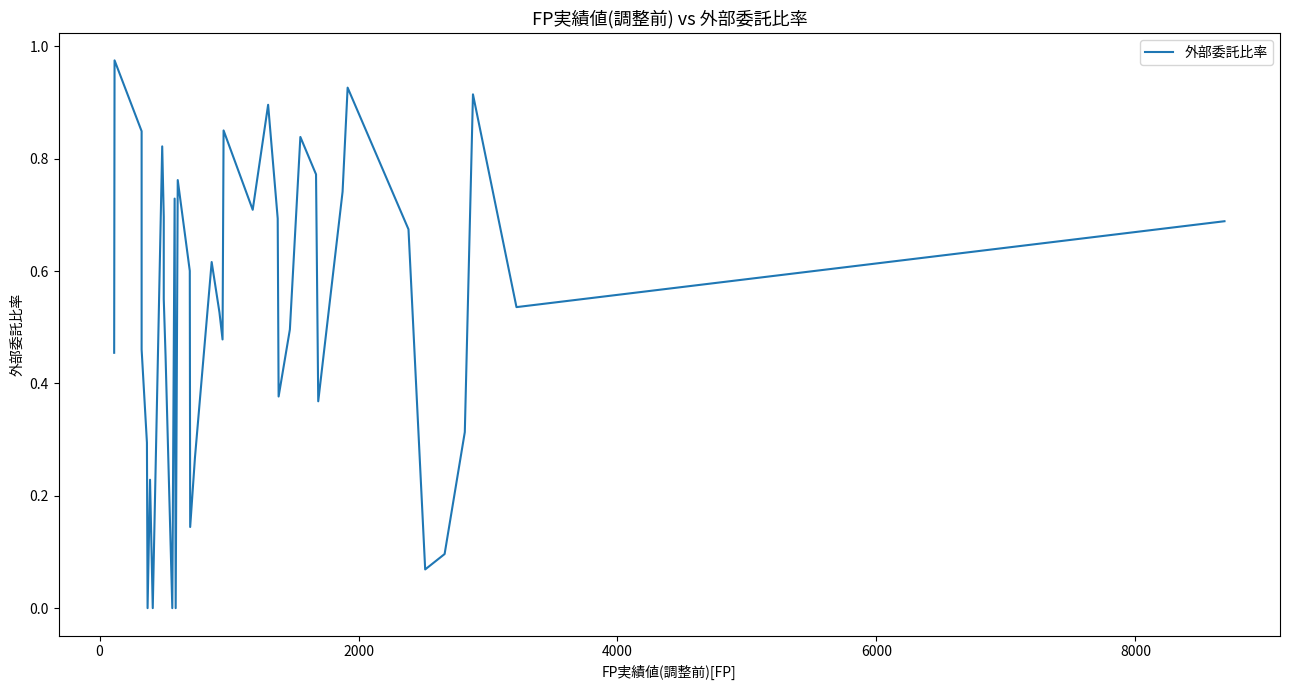

How many positive values are there?

36